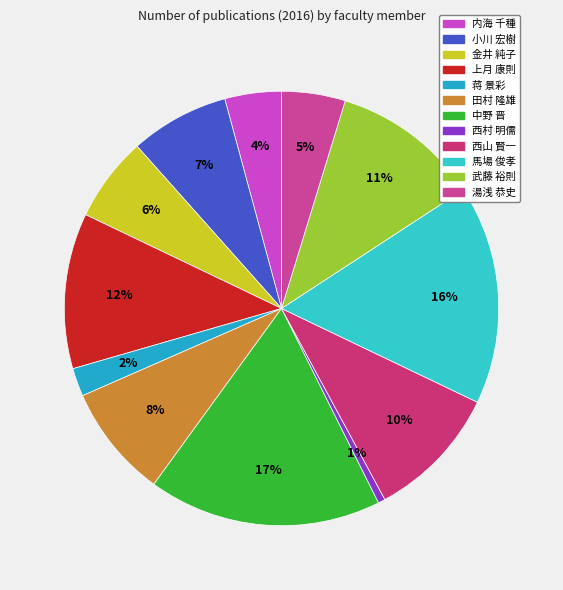

How many slices are in this pie chart?

12